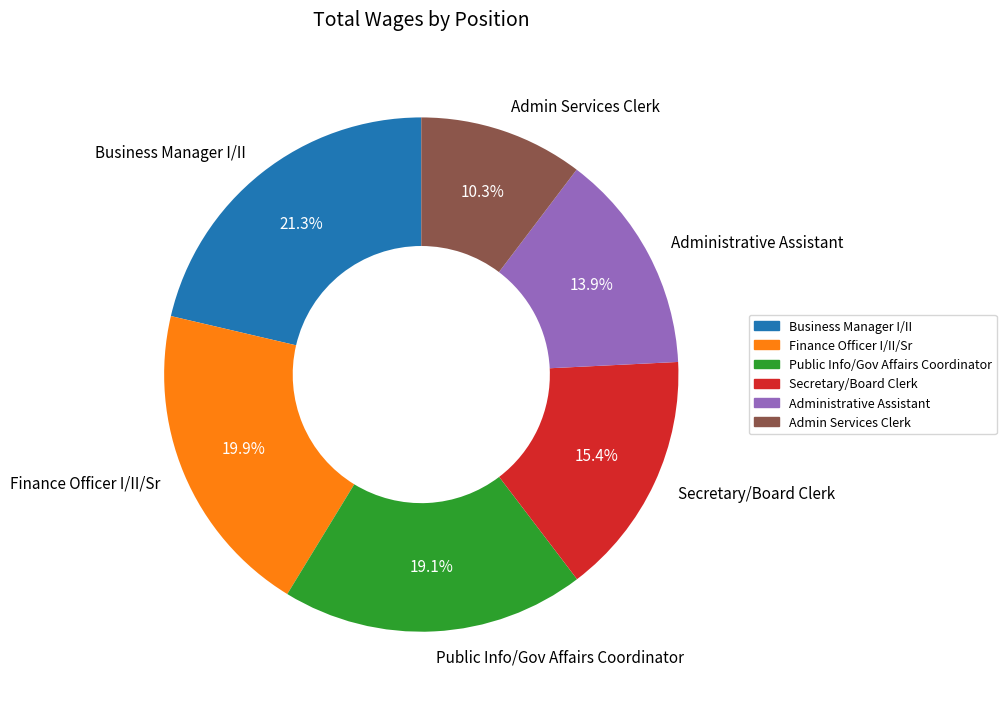

To the nearest percent, what is the difference between the largest and smallest slice percentages?

11%